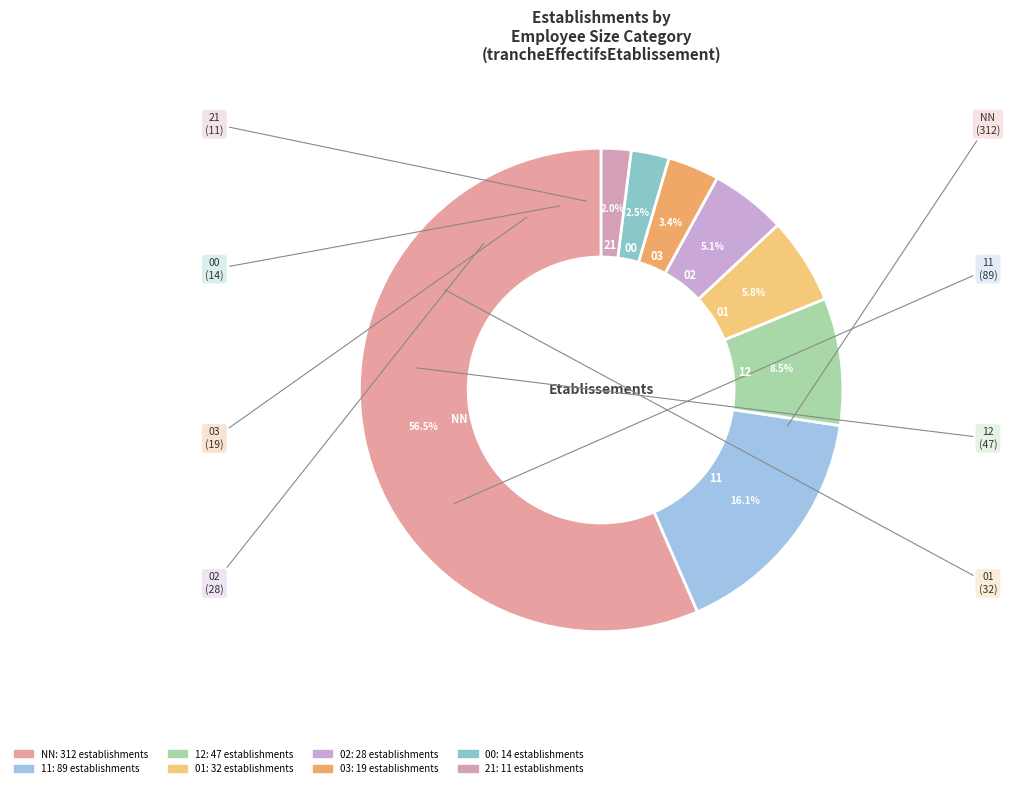

What is the largest slice in the pie chart?

NN